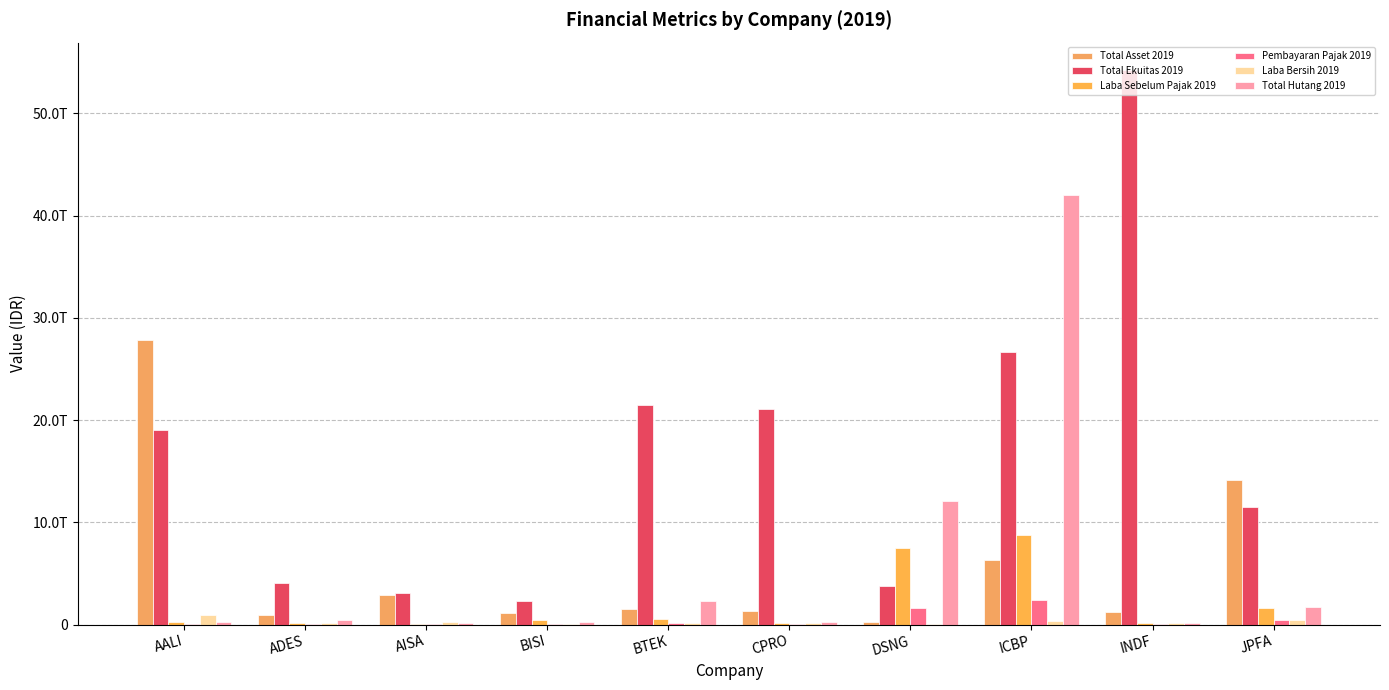

At which category is the sum across all series the highest?

ICBP